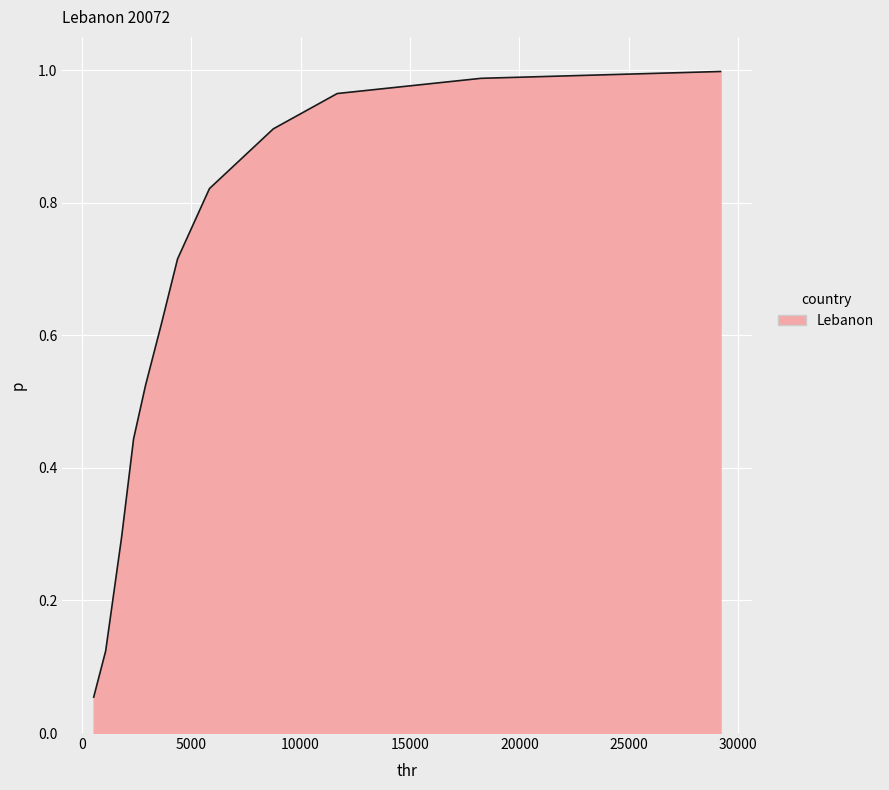

Does the chart display data point markers on the line(s)?

No